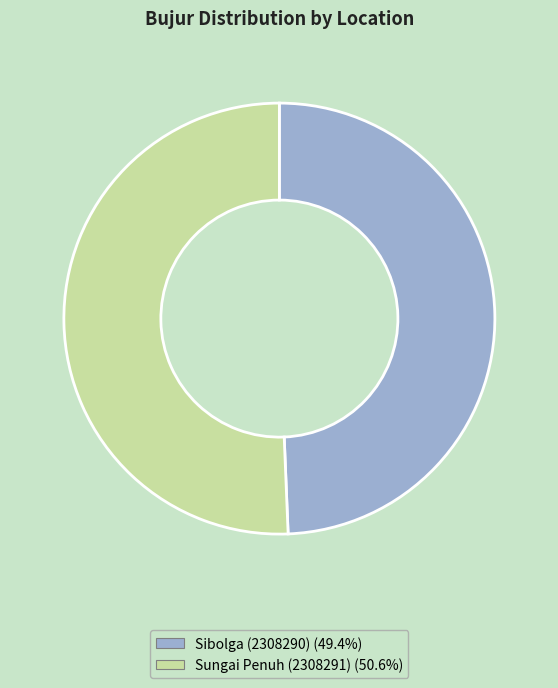

Does any single category account for the majority?

Yes